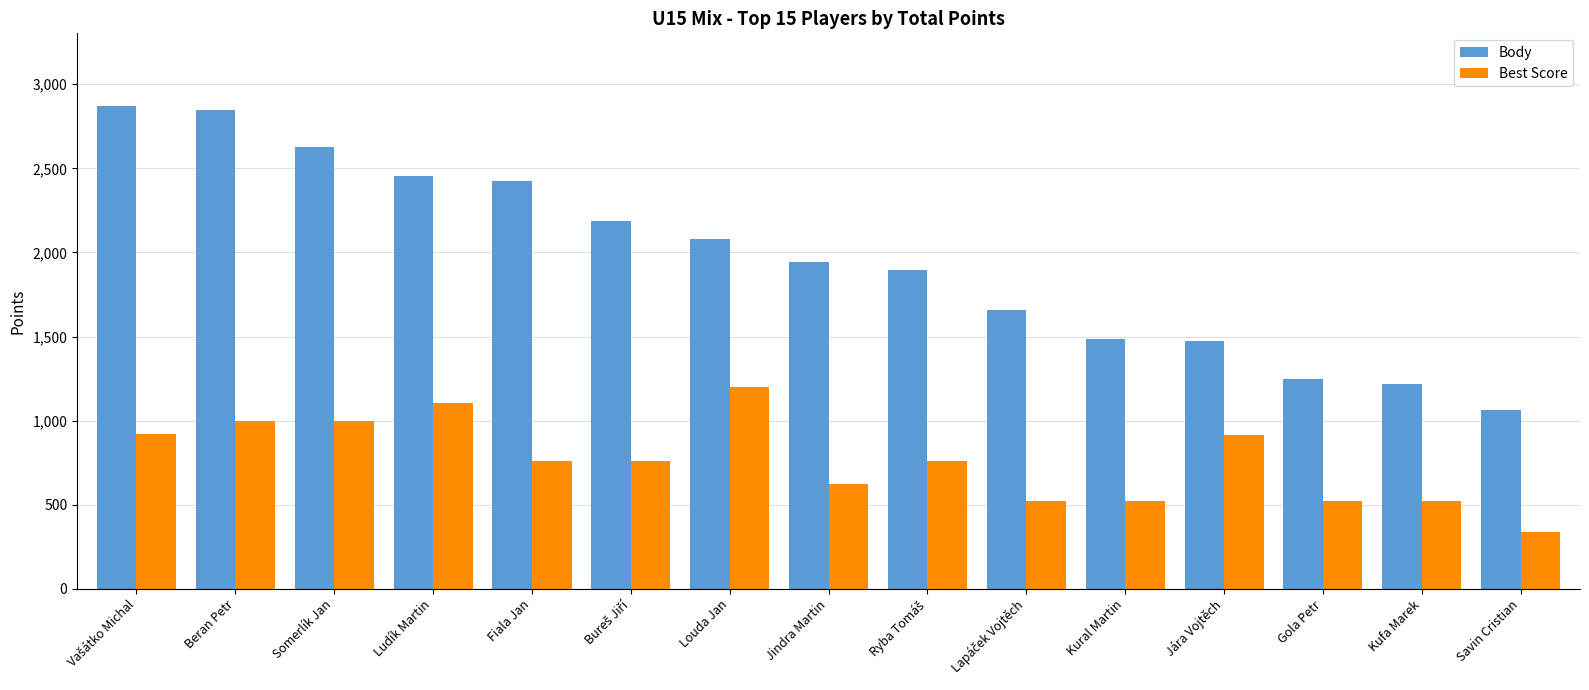

What is the sum of all Best Score values?

11456